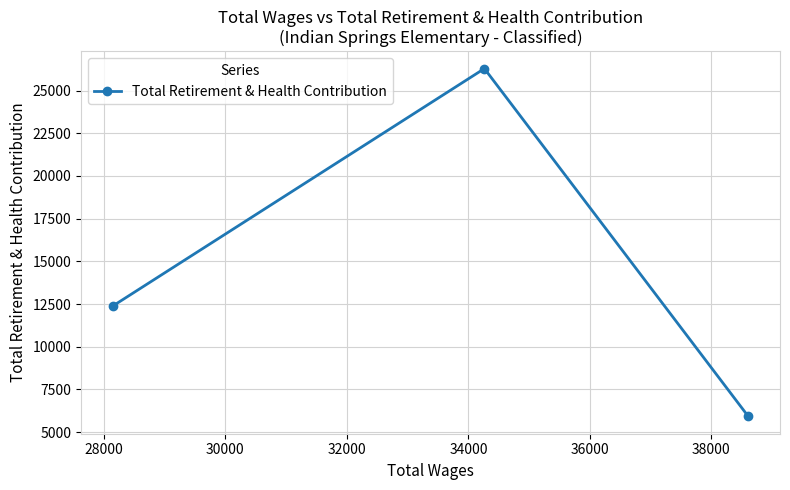

Reading left to right, transcribe all the data shown in this chart.

12383	26293	5919